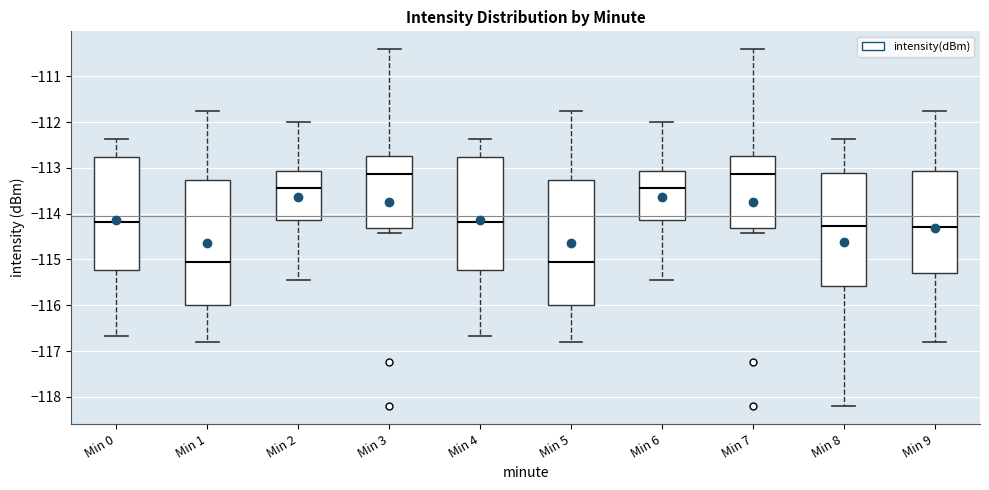

Where does the upper whisker of the box for Min 4 end on the y-axis? The values are not printed on the chart, so give them approximately, as read against the axis.

-112.4